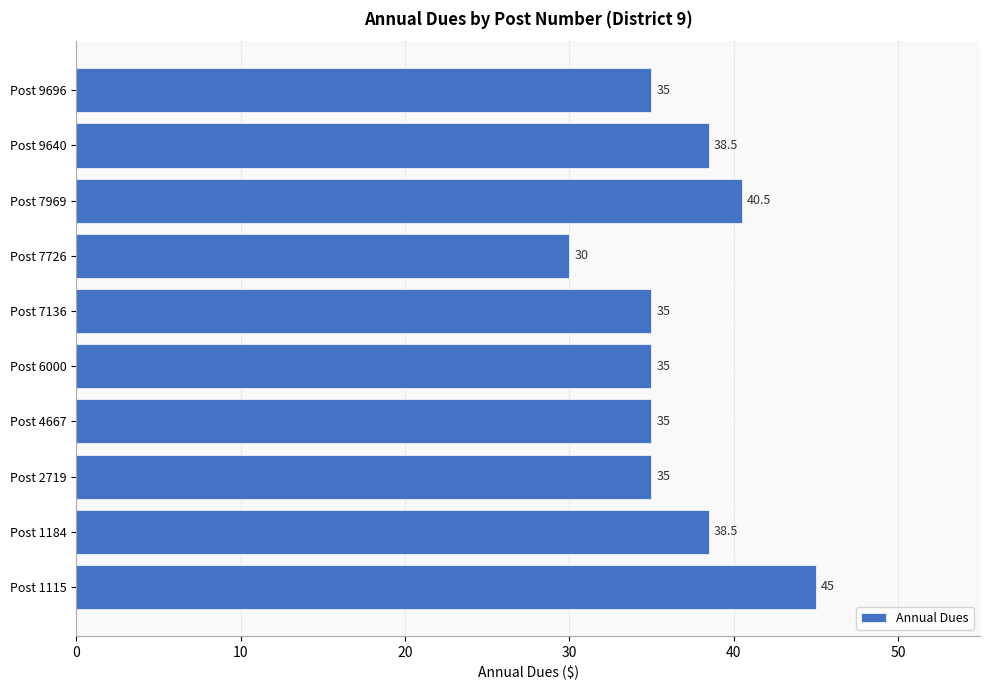

How many data points are less than 35?

1